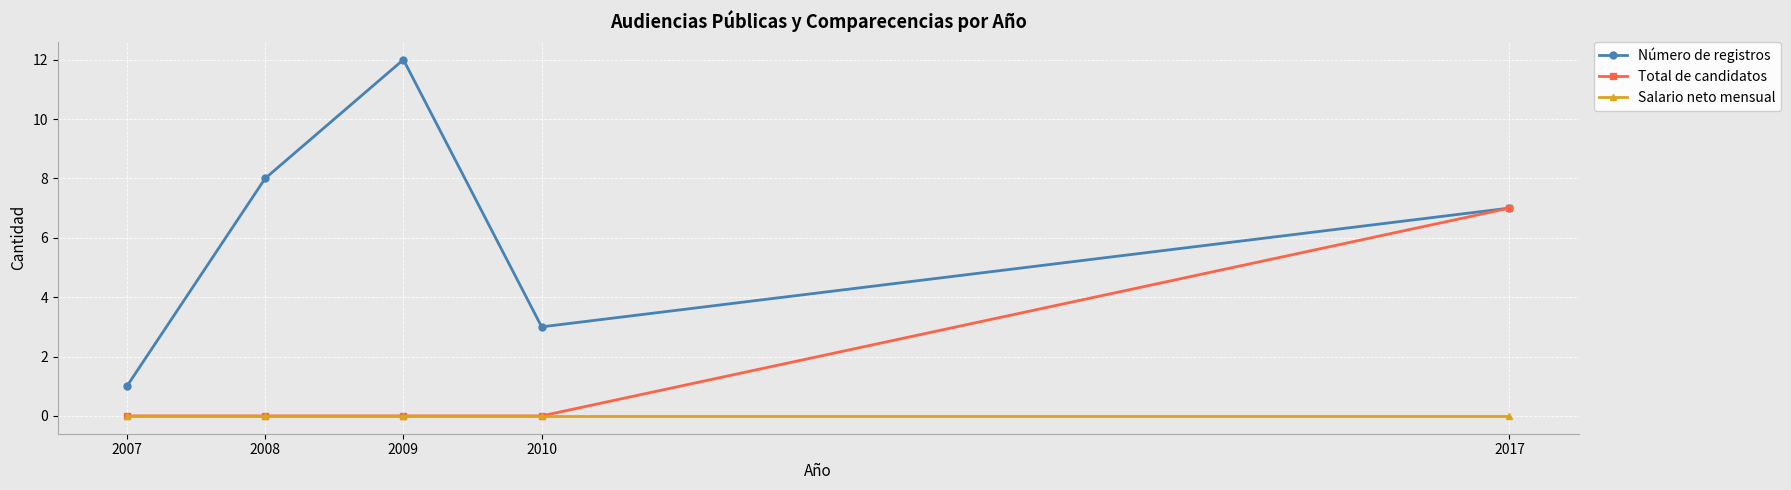

Count the number of data series in this chart.

3